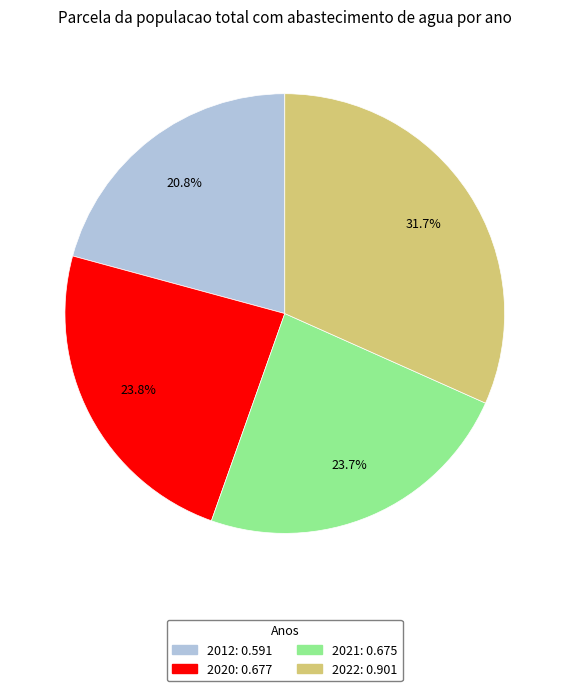

To the nearest percent, what is the combined percentage of 2022 and 2012?

52%